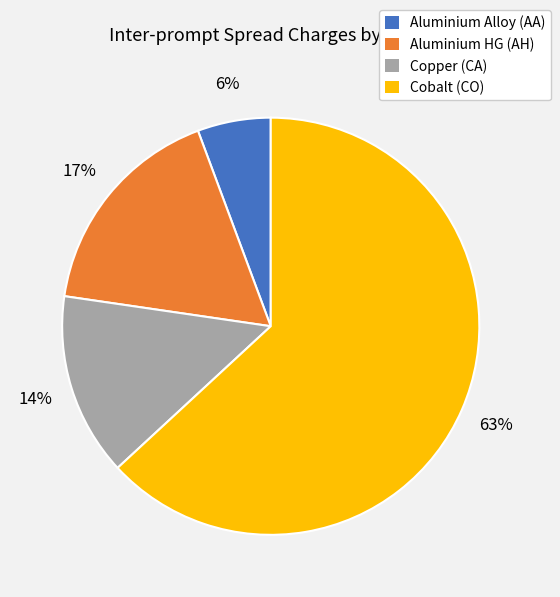

Combined, do Copper (CA) and Aluminium Alloy (AA) account for over 50%?

No